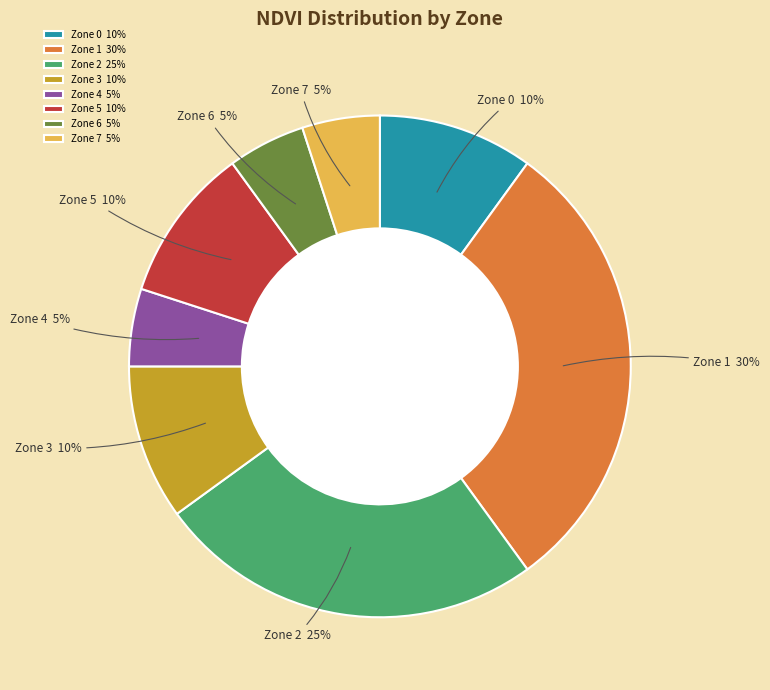

Which category has the biggest portion of the pie?

Zone 1 30%